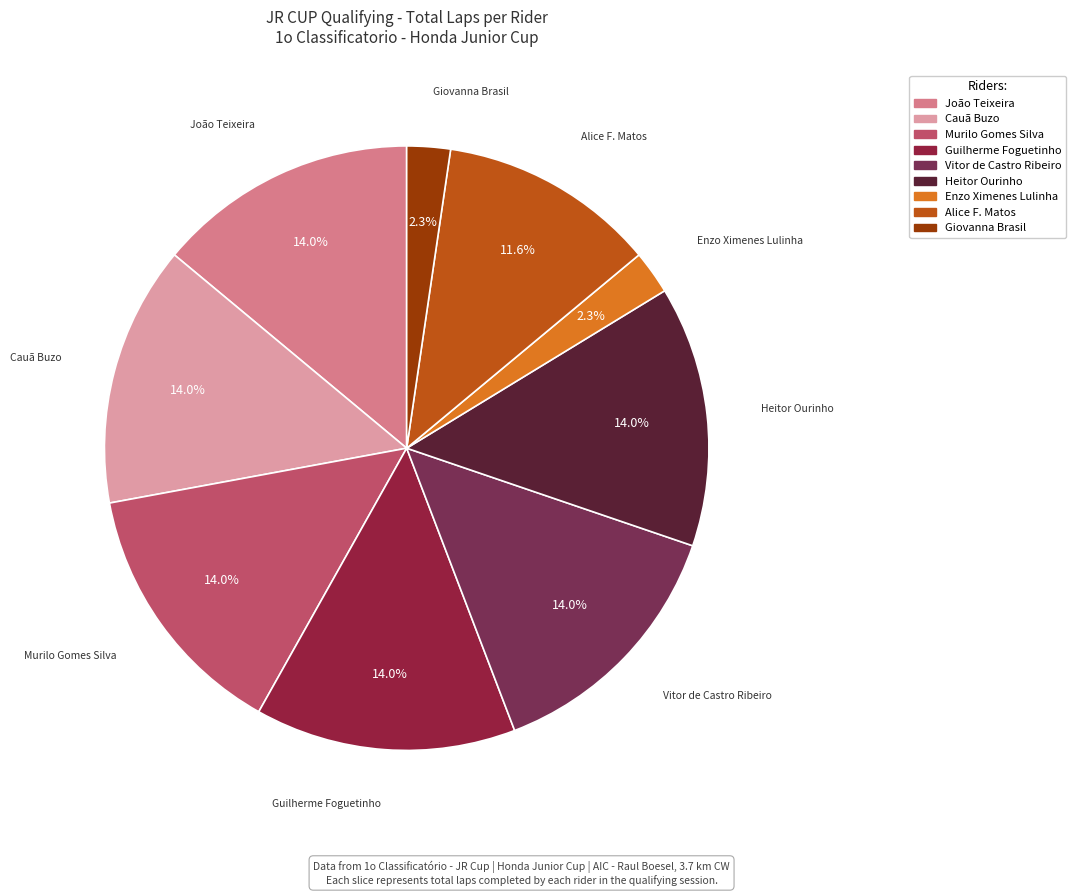

Combined, do Alice F. Matos and Enzo Ximenes Lulinha account for over 50%?

No